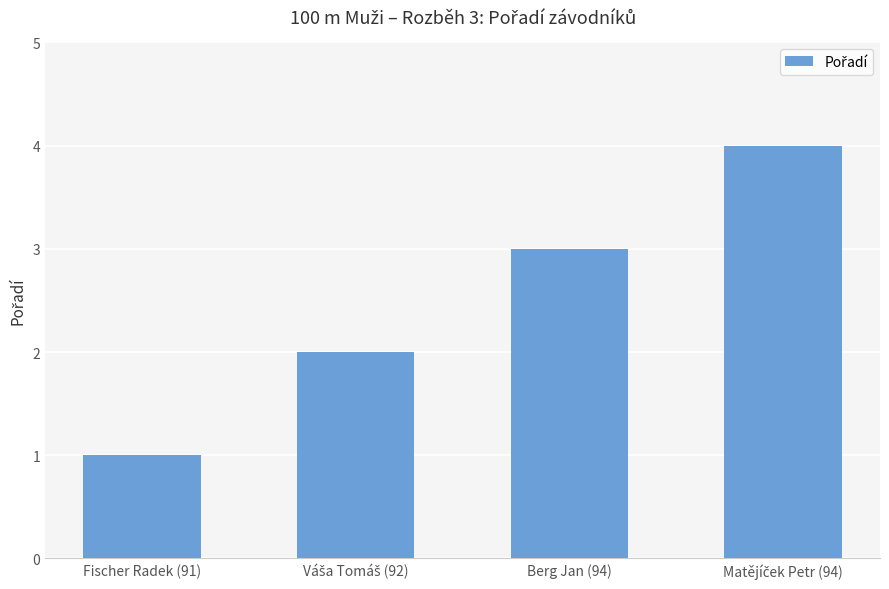

What is the sum of all values?

10